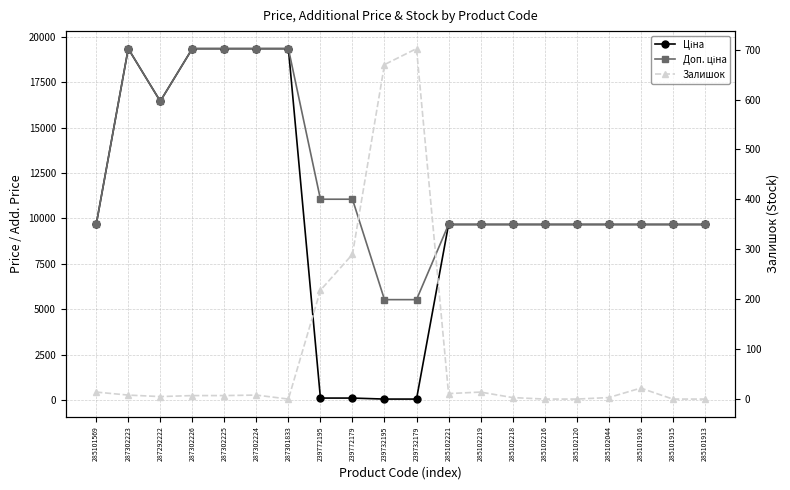

What is the spread (max minus min) of values at 285101569?

9650.7